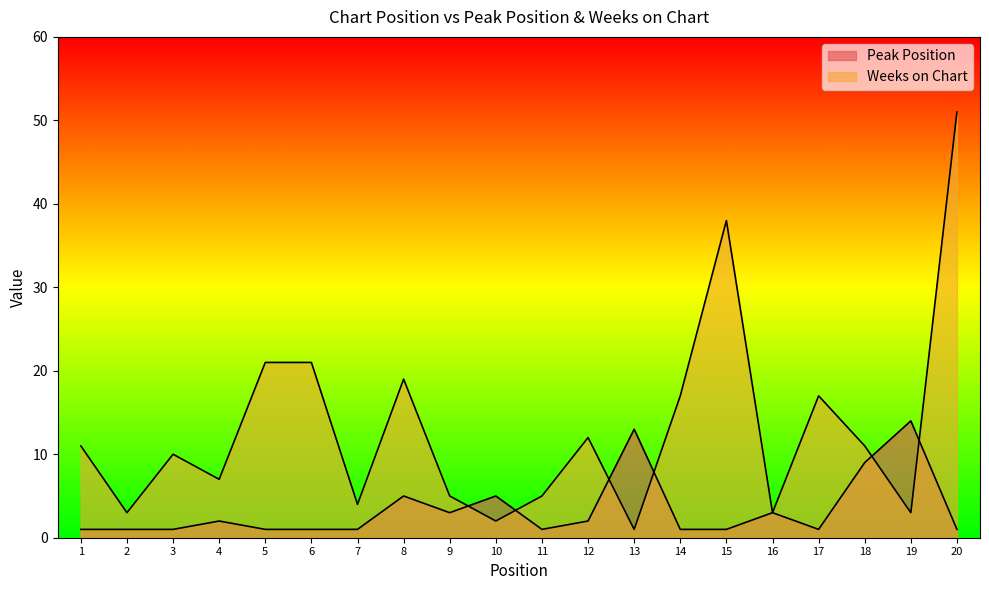

Which series has the largest total across all categories?

Weeks on Chart